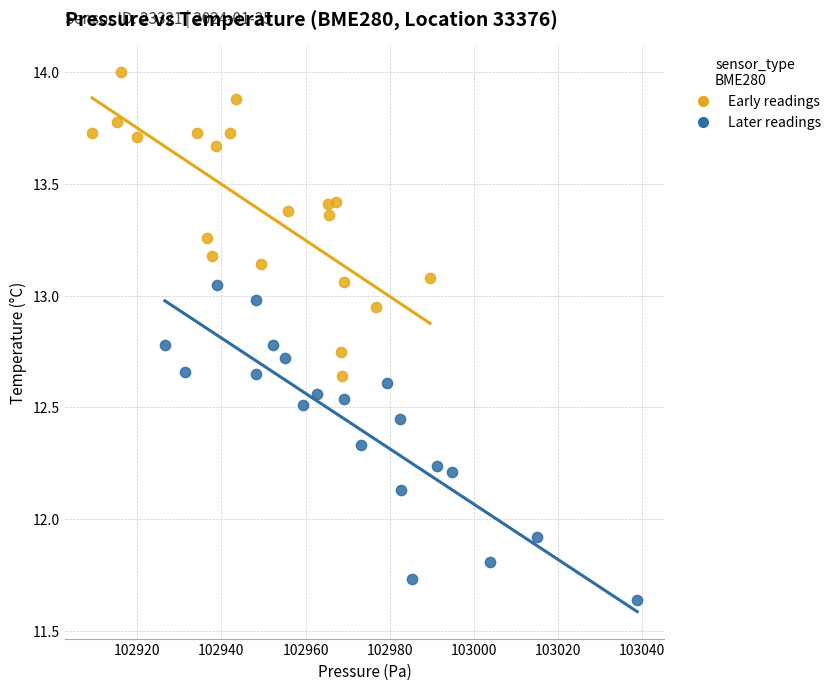

Which series reaches the minimum Y coordinate?

Later readings